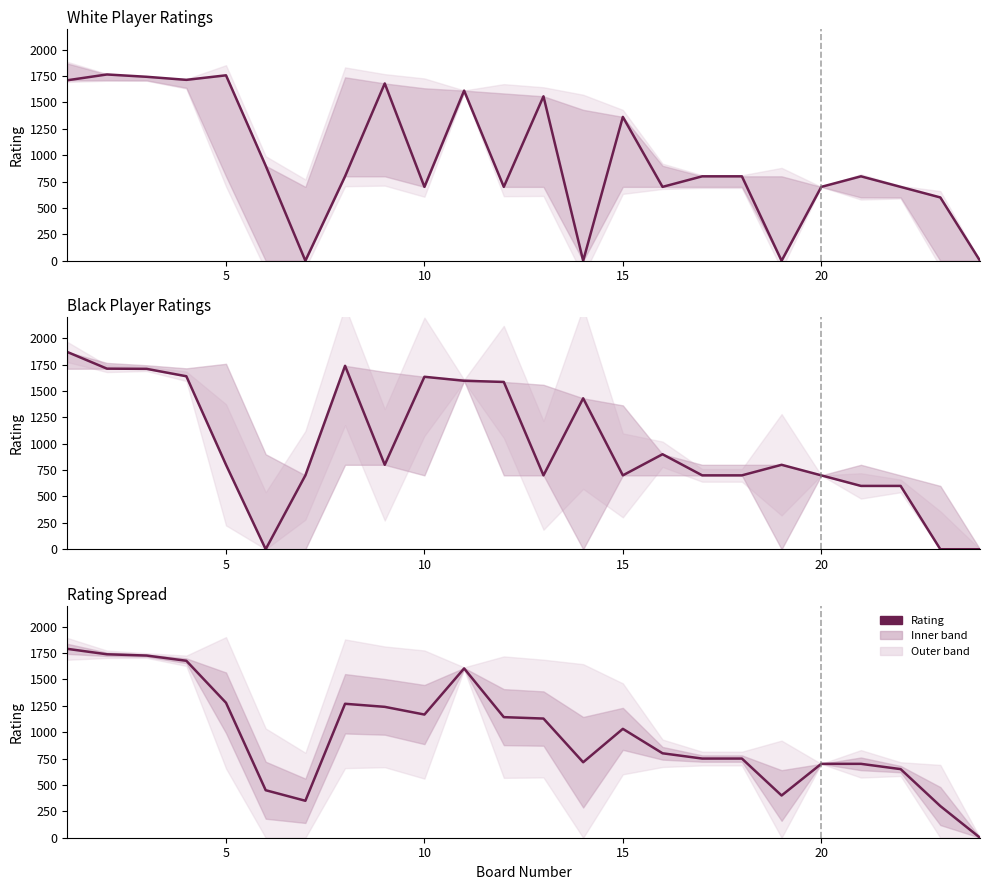

At how many categories does at least one series exceed 1351?

13